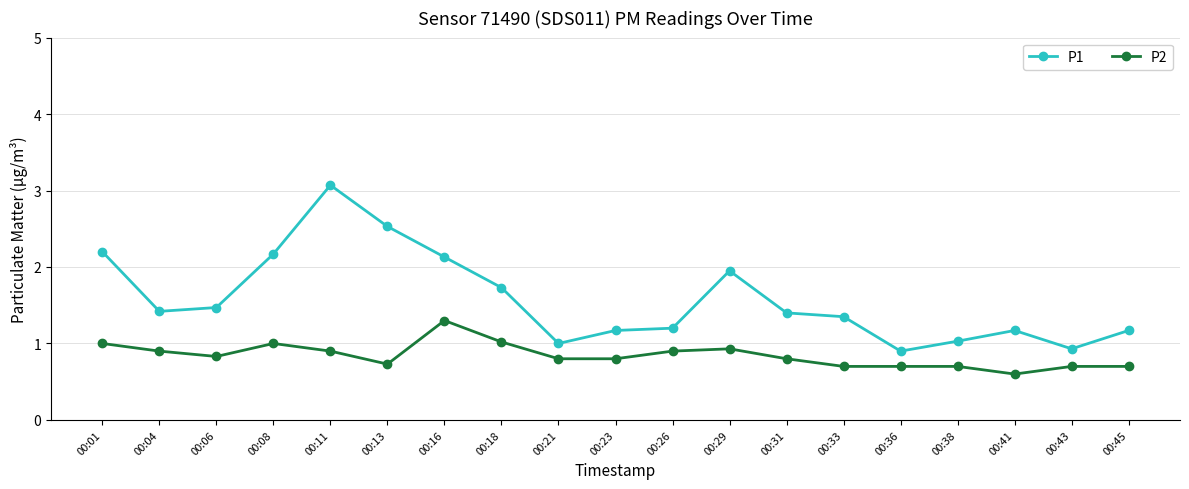

Rank the series at 00:43 from lowest to highest value.

P2, P1